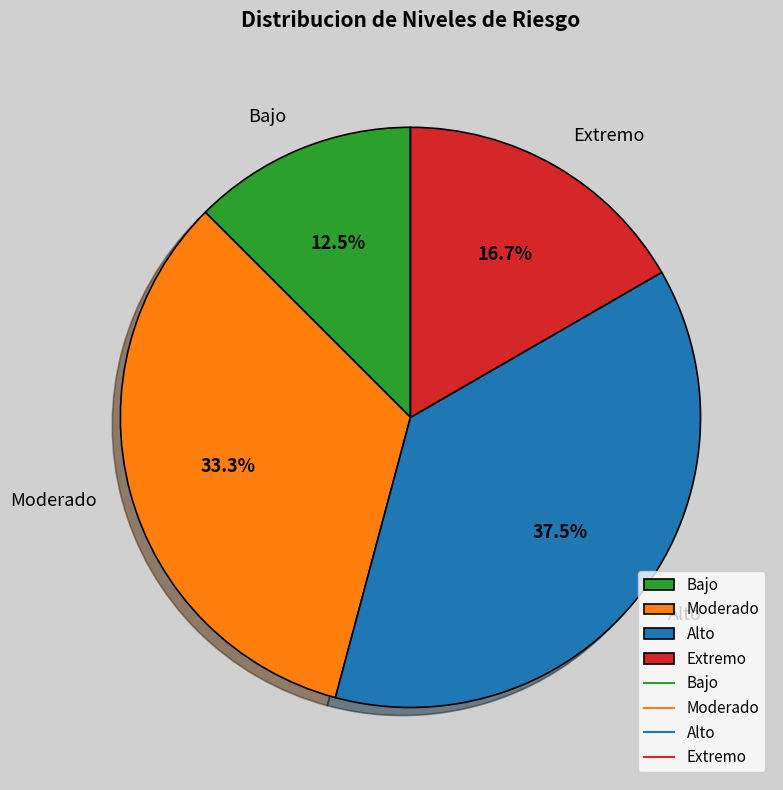

How many segments does this pie chart have?

4